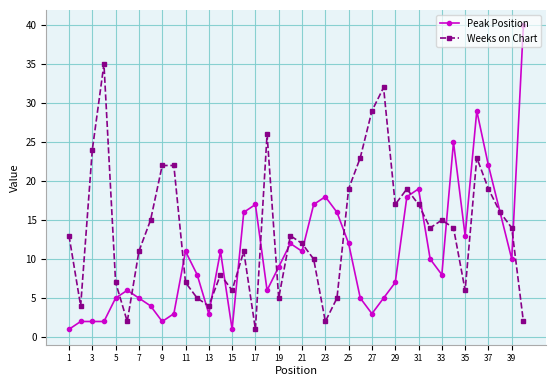

True or false: Peak Position has more than 0 interior local peaks.

True